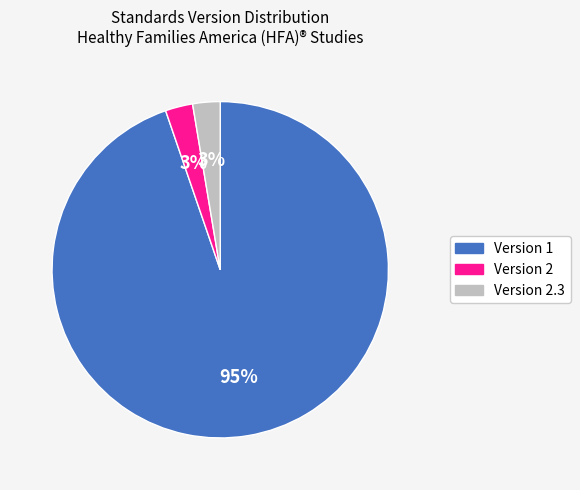

Is there a majority slice in this chart?

Yes